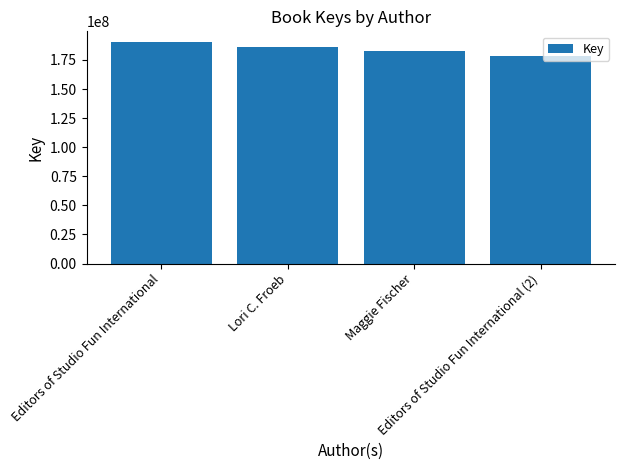

How many series are shown in this chart?

1